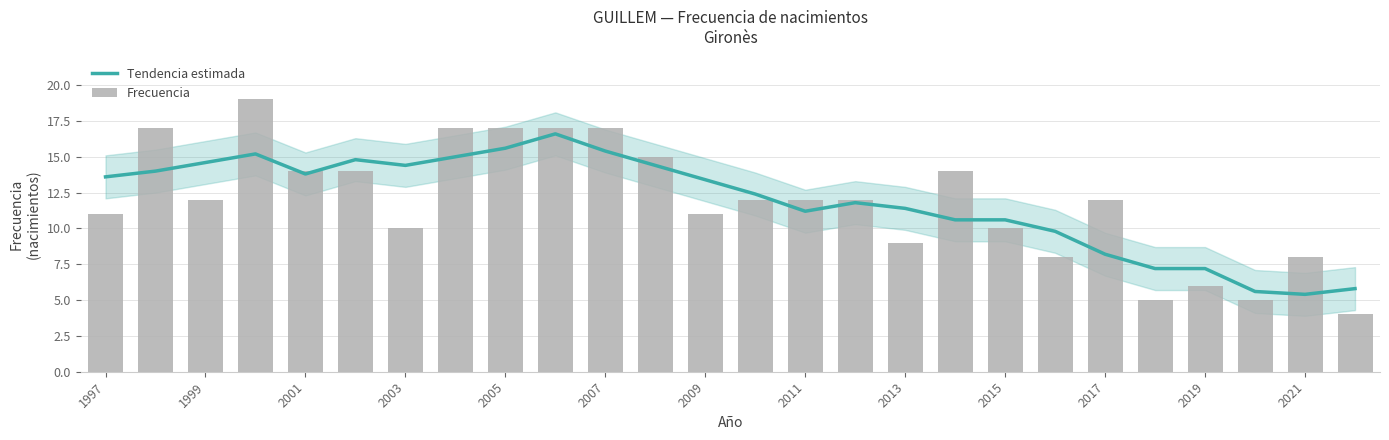

What are all the series names shown in the legend?

Tendencia estimada, Frecuencia